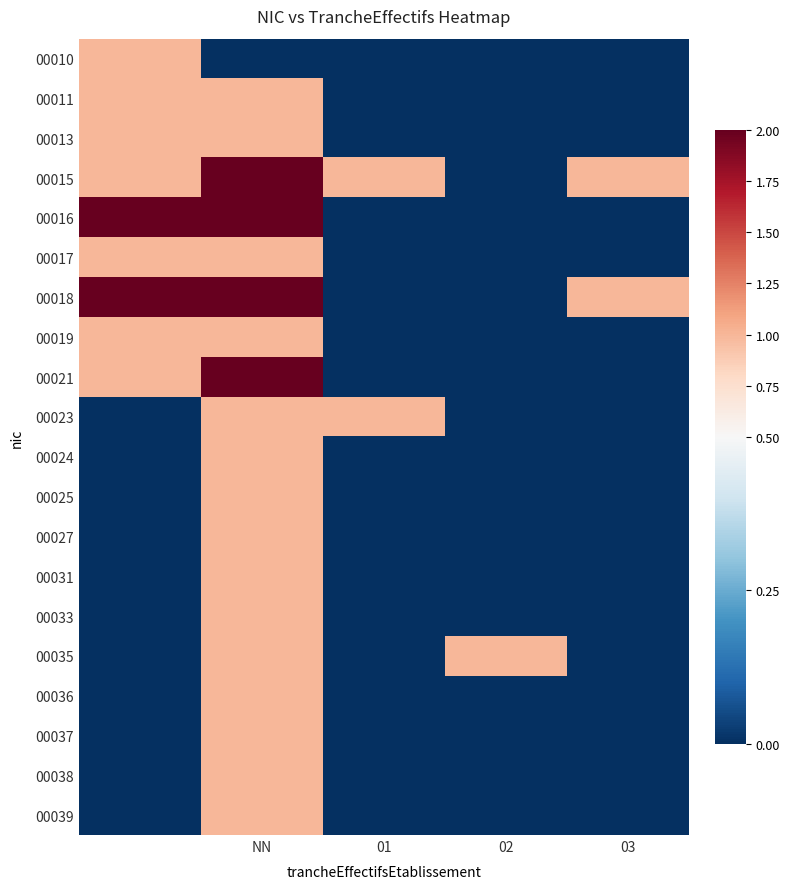

What is the greatest value displayed?

2